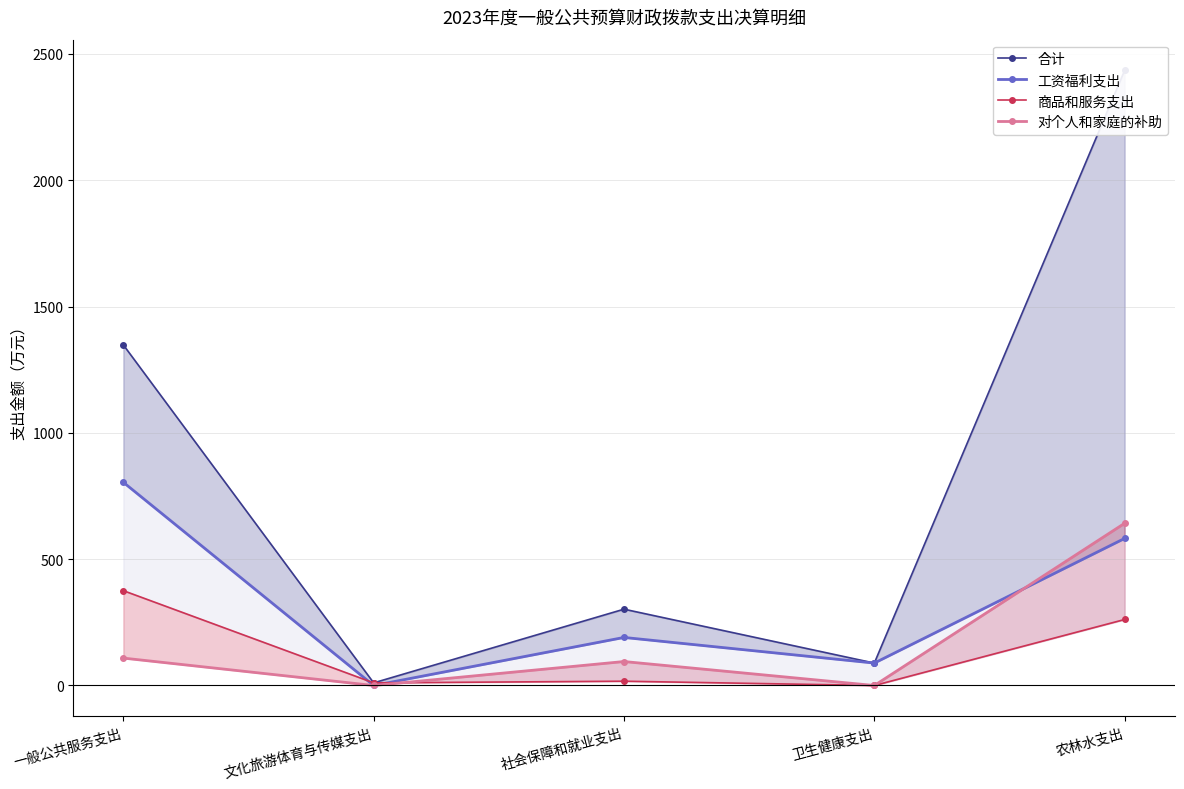

True or false: 工资福利支出 and 合计 intersect in this chart.

False